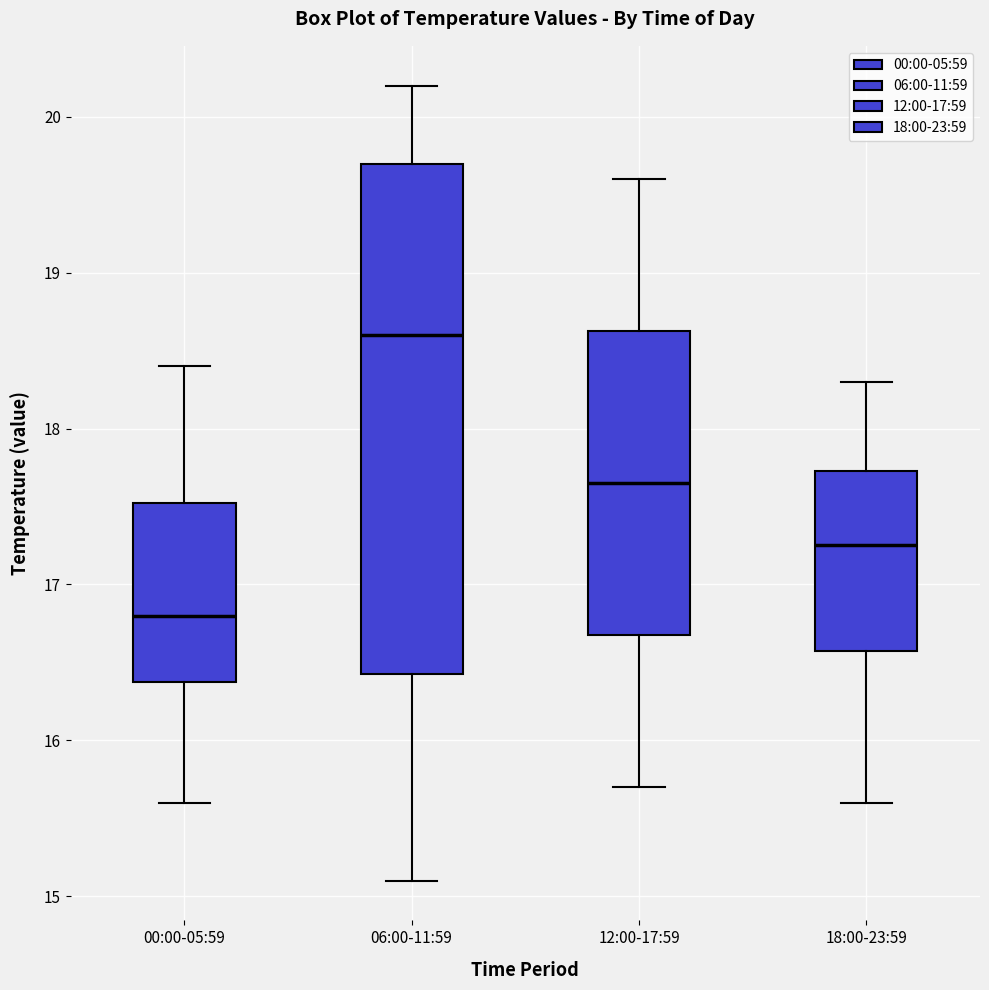

Which box's median line is the lowest?

00:00-05:59